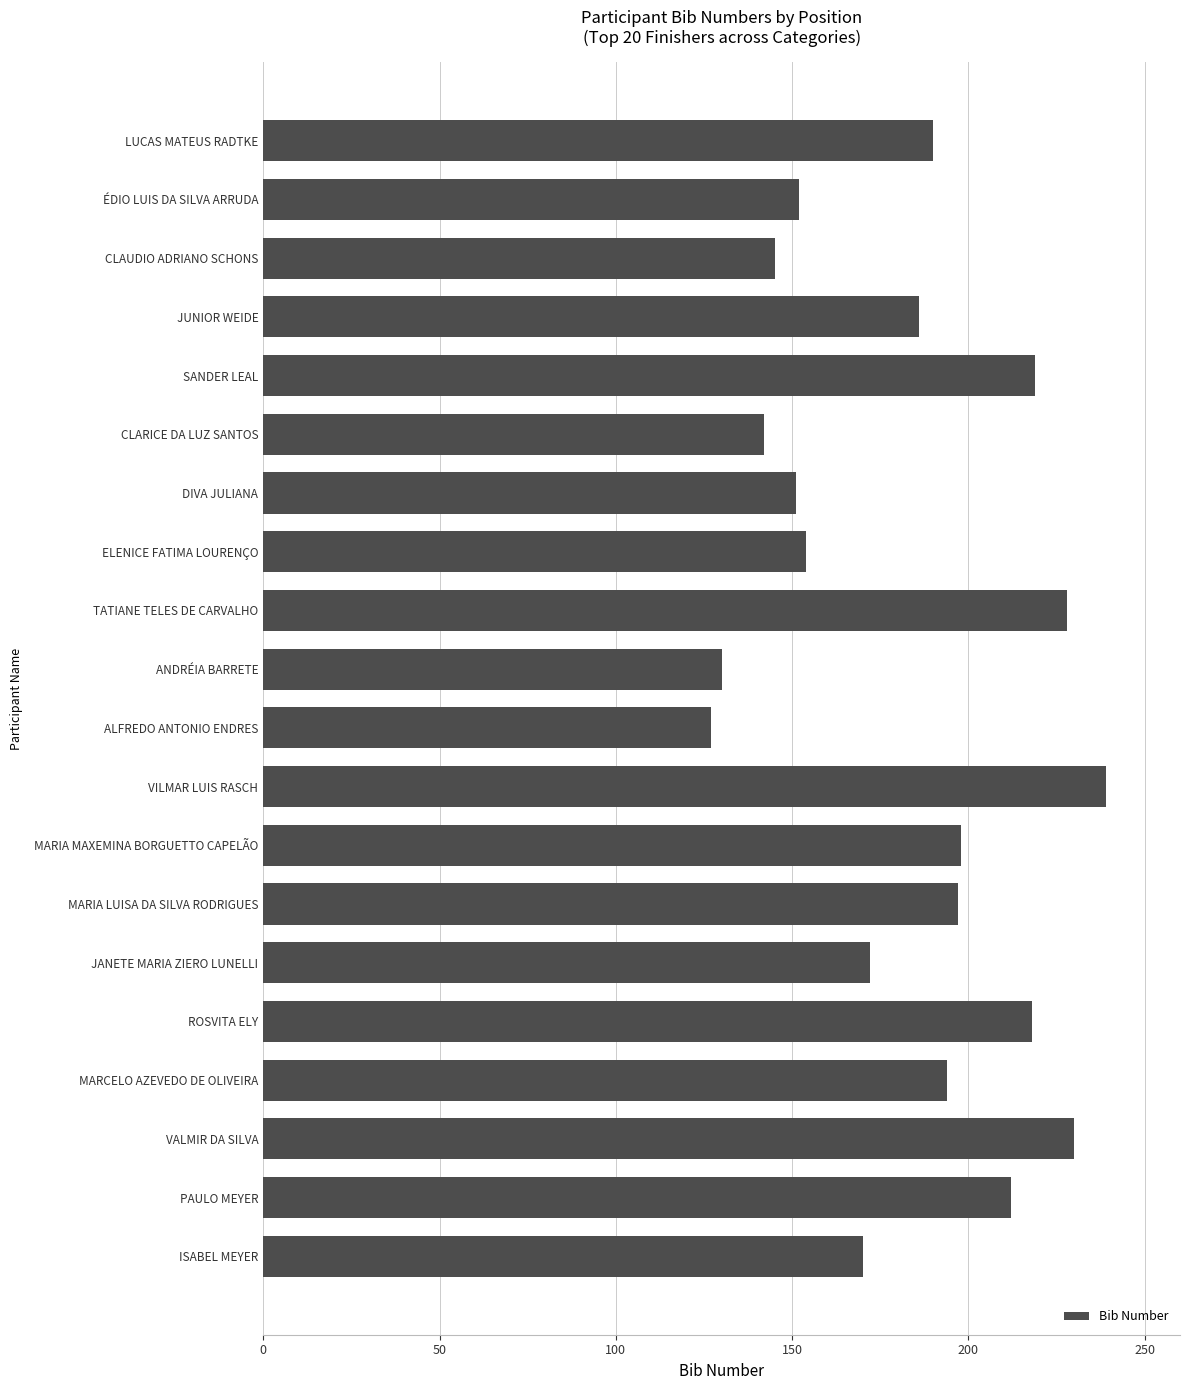

Between ROSVITA ELY and TATIANE TELES DE CARVALHO, which is larger?

TATIANE TELES DE CARVALHO